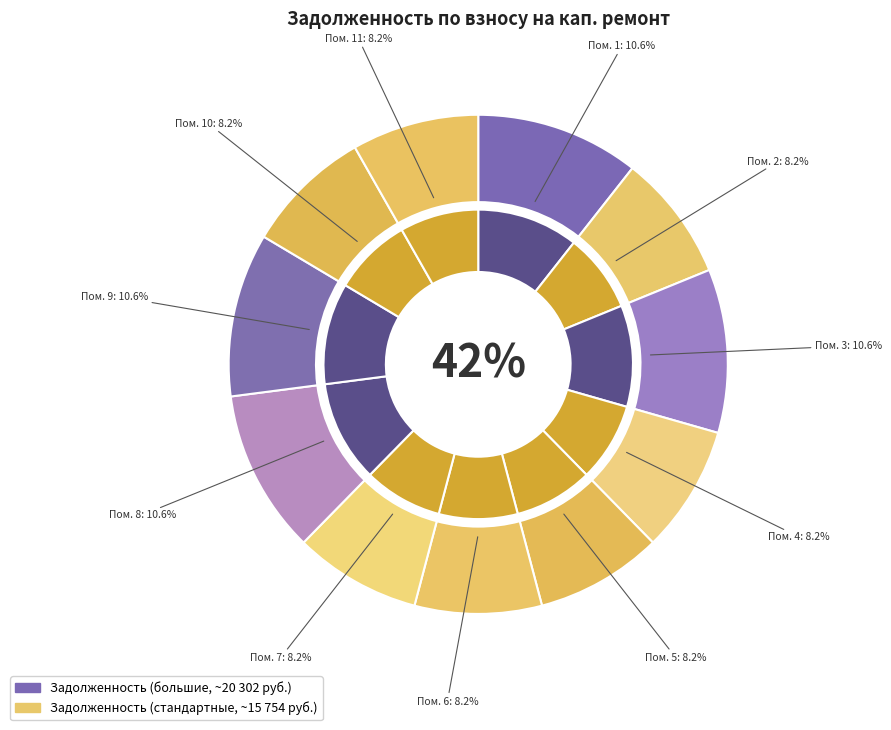

To the nearest percent, what portion does 8 represent?

11%